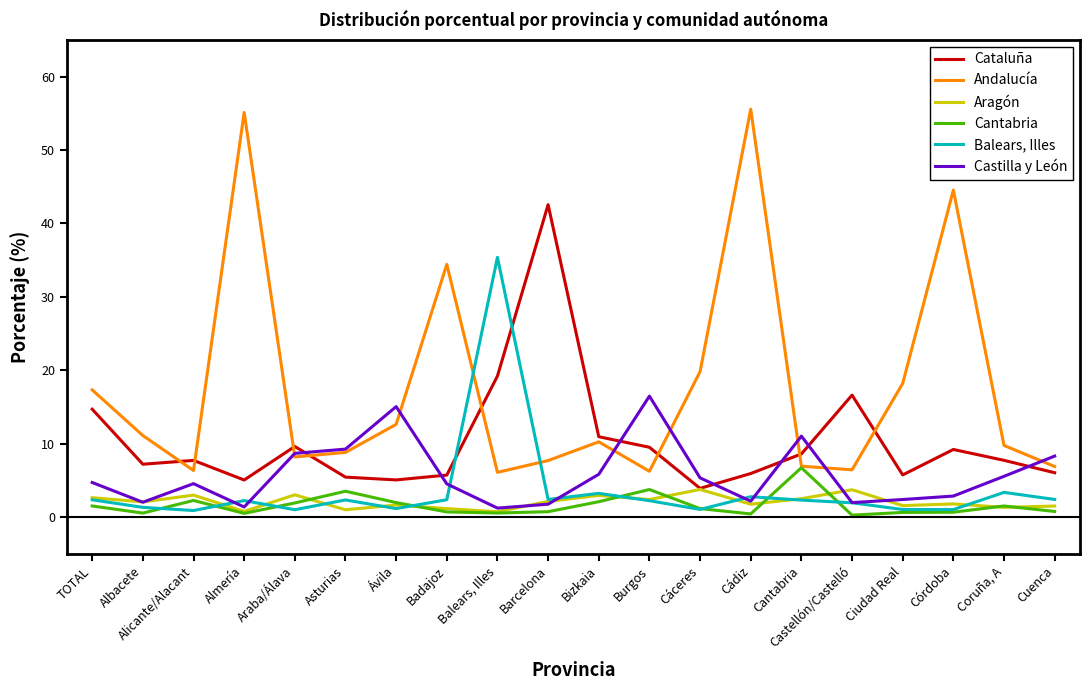

What is the highest value of the Castilla y León series?

16.5